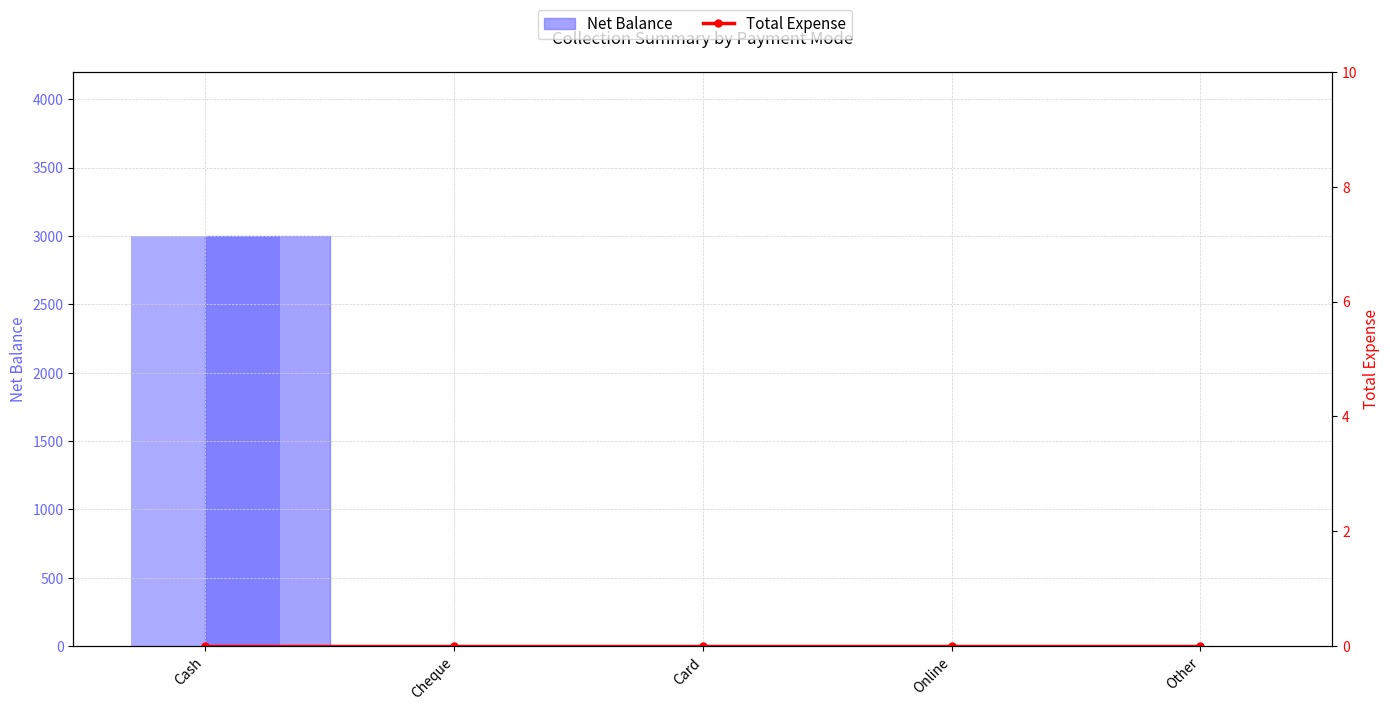

Reading left to right, extract all data points from this chart.

Cash=3000	Cheque=0	Card=0	Online=0	Other=0